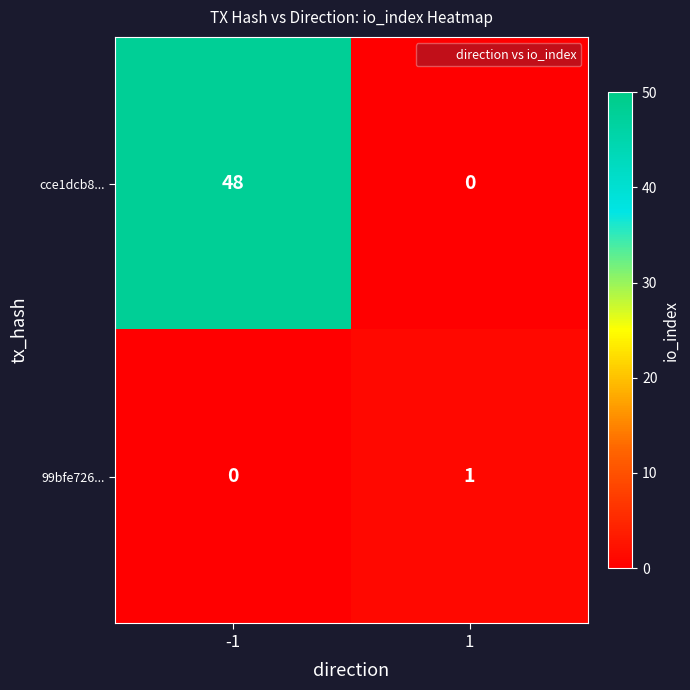

What is the maximum value for cce1dcb8...?

48